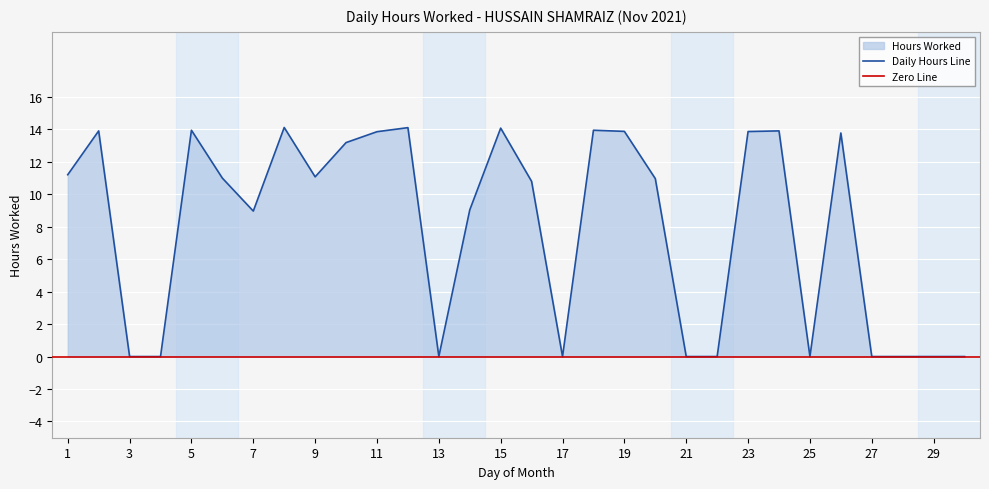

The chart shows a value of 8.2 at 13. True or false?

False